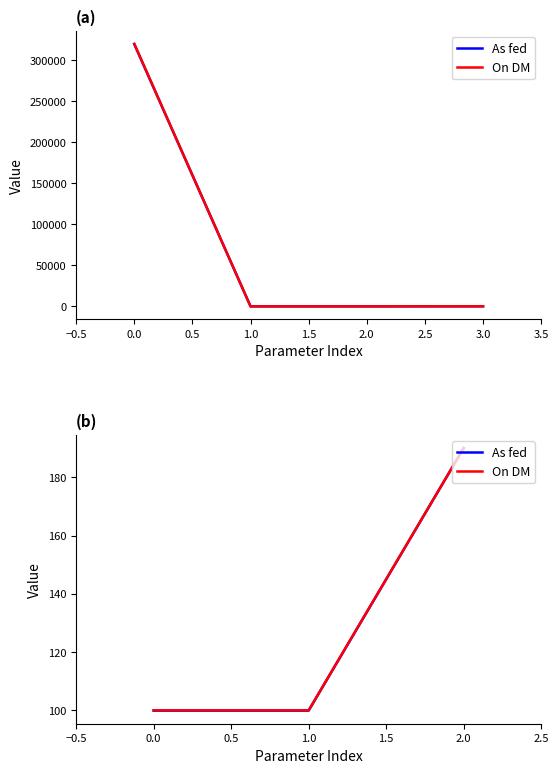

True or false: On DM has a value of 138.3 at 0.0.

False